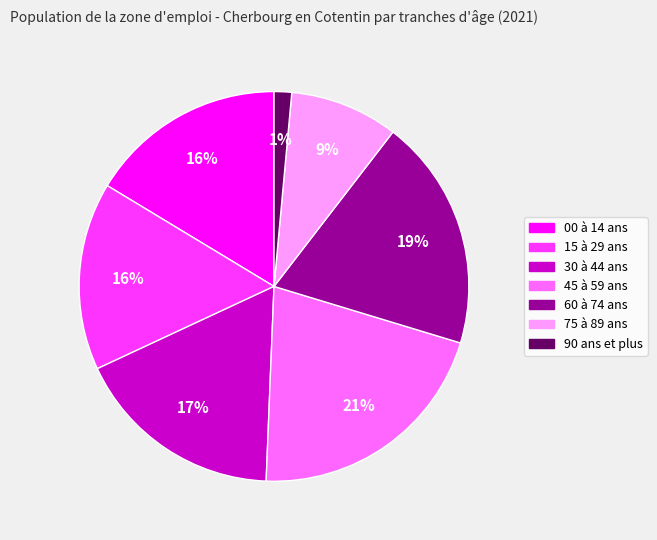

Does 60 à 74 ans account for over 50% of the chart?

No